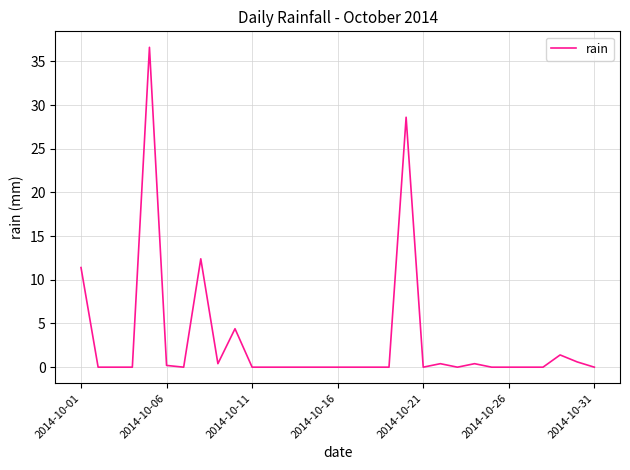

What is the maximum value shown in the chart?

36.6